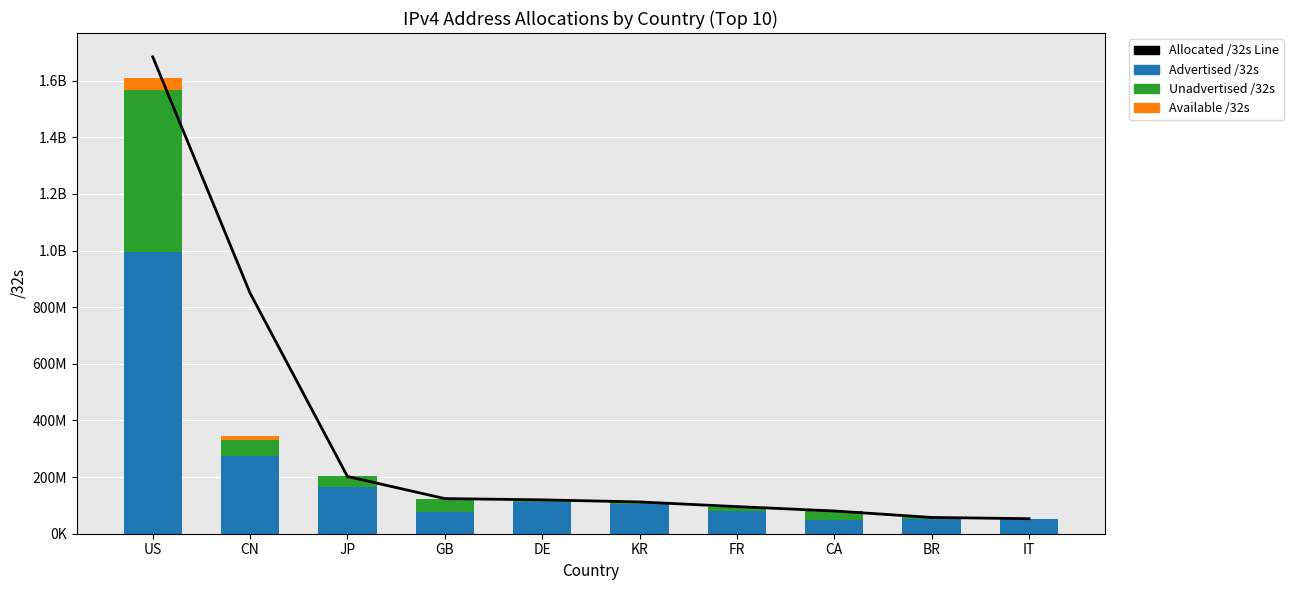

What is the total value across all series at GB?

248047136